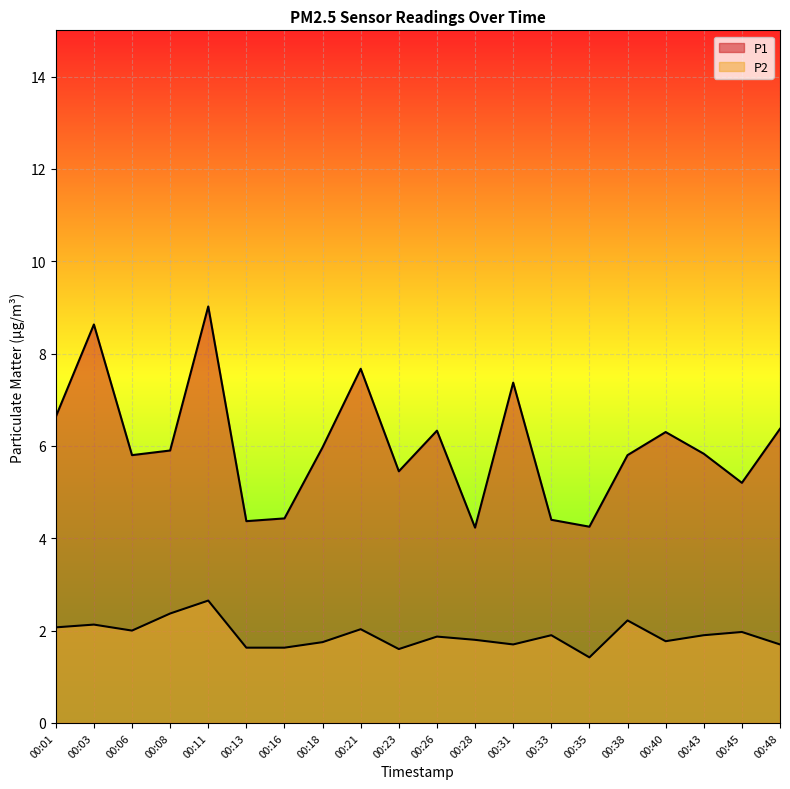

True or false: P2 and P1 intersect in this chart.

False